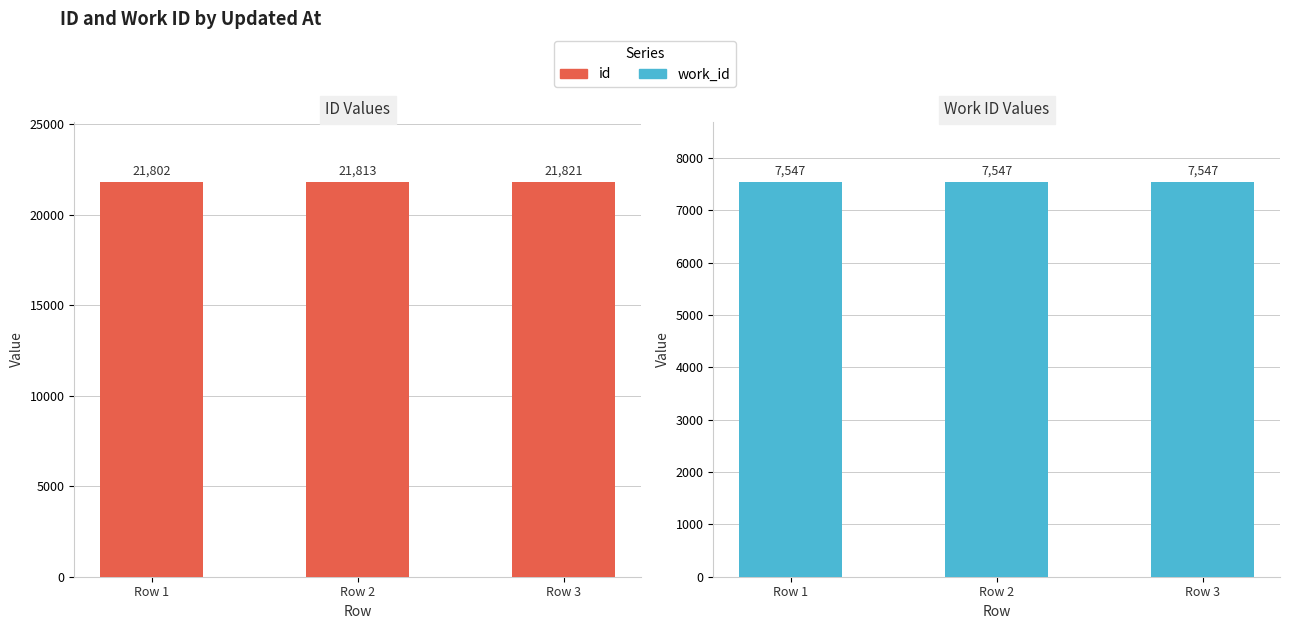

Which series has the largest range (max minus min)?

ID Values